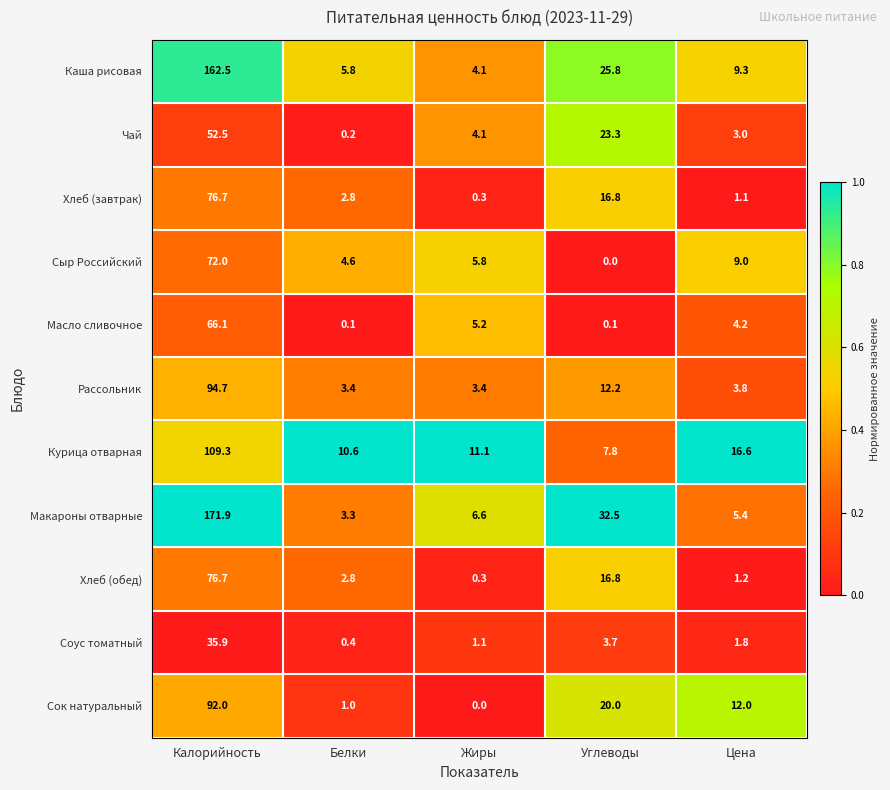

At which category is the sum across all series the highest?

Калорийность